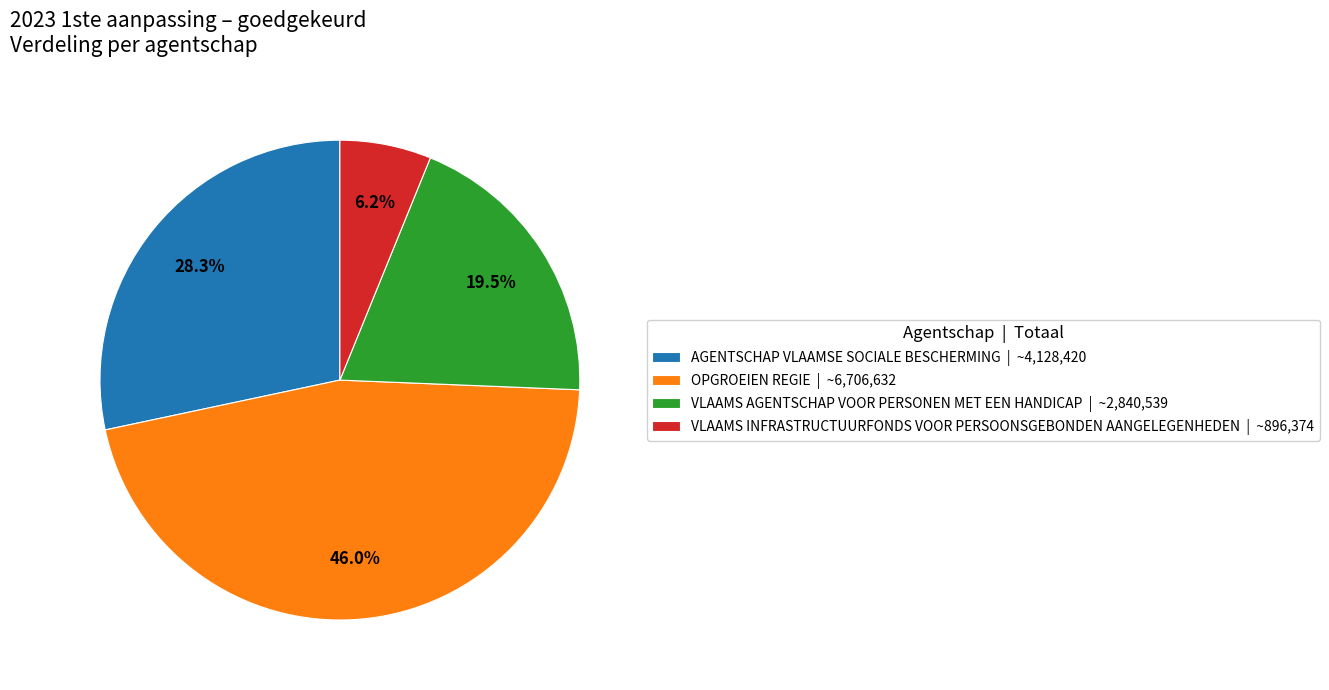

To the nearest percent, what is the average slice percentage?

25%